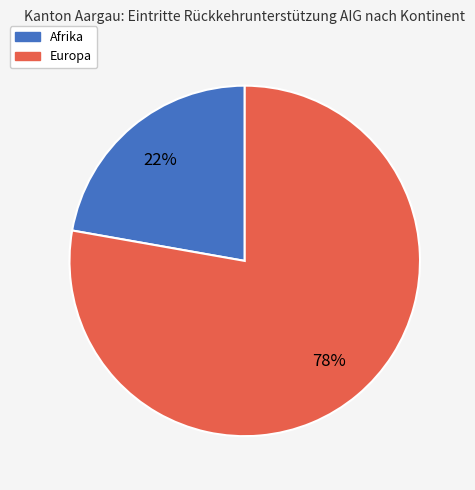

To the nearest percent, what is the difference between the largest and smallest slice percentages?

56%